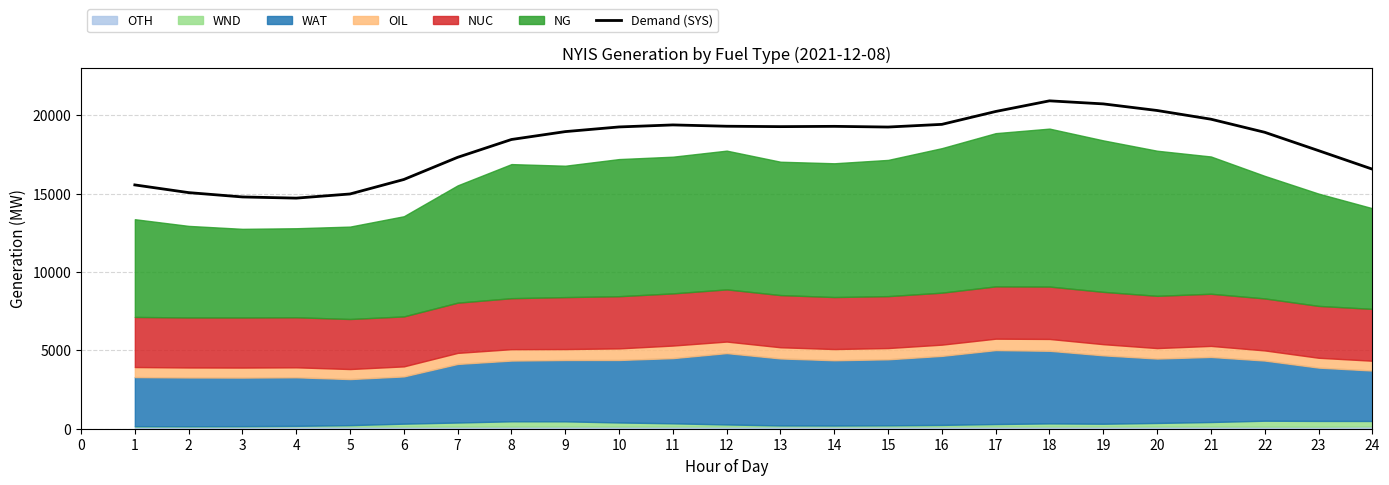

The value of Demand (SYS) at 15 is 19254. True or false?

True